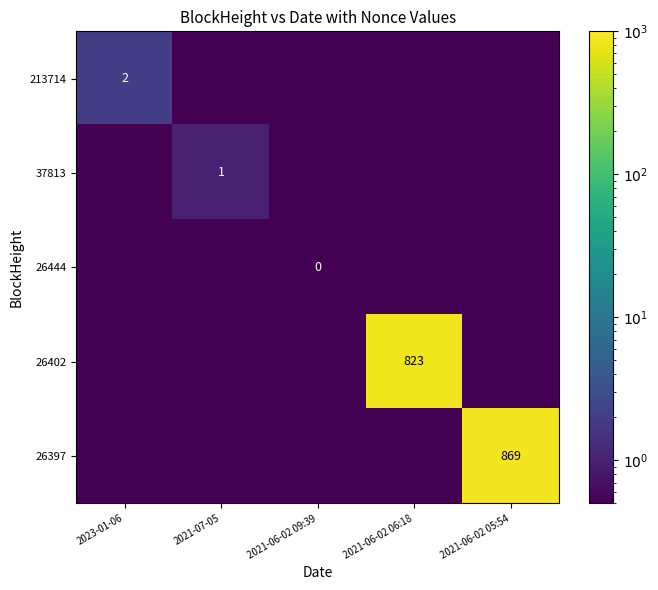

The value of 213714 at 2023-01-06 is 2.0. True or false?

True